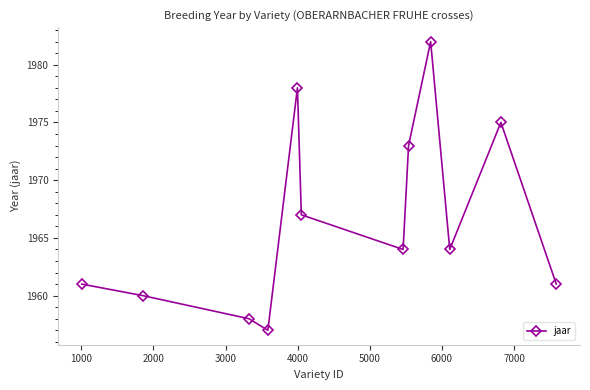

What is the minimum value shown in the chart?

1957